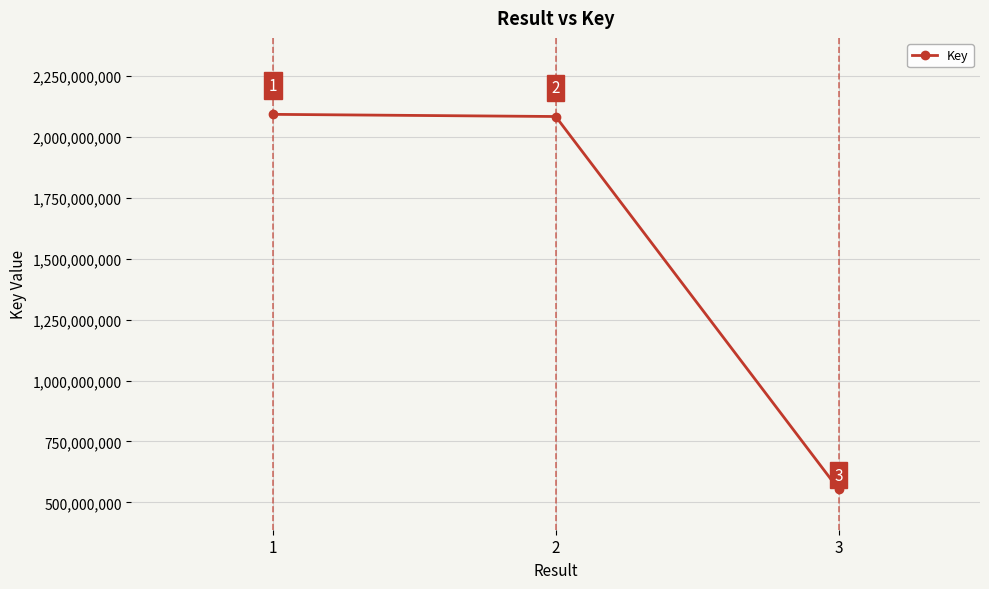

Reading left to right, transcribe all the data shown in this chart.

1=2093377575	2=2084493247	3=553548910